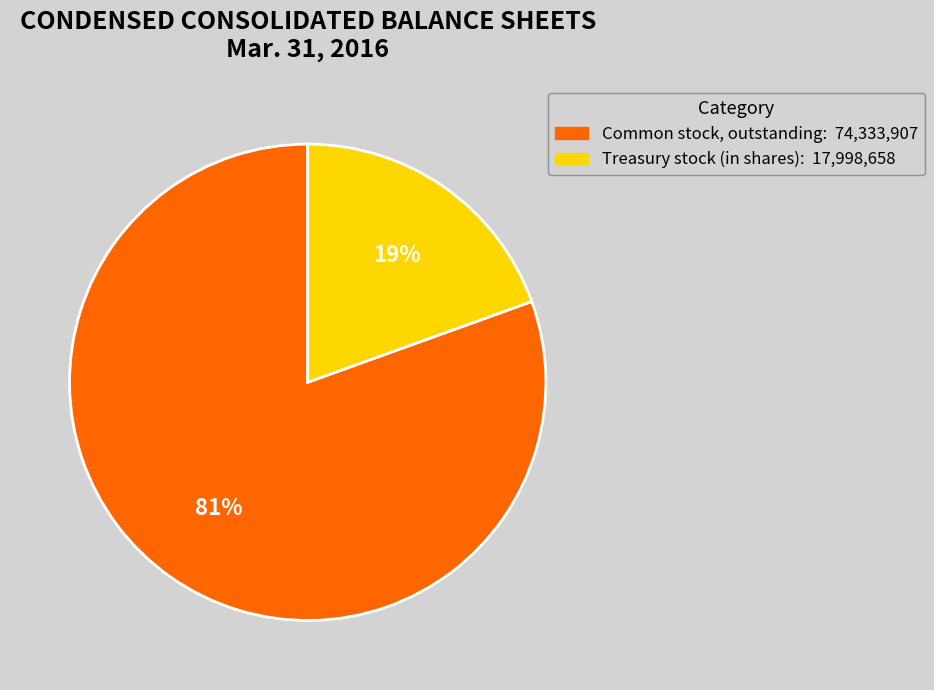

Count the number of slices in the pie.

2